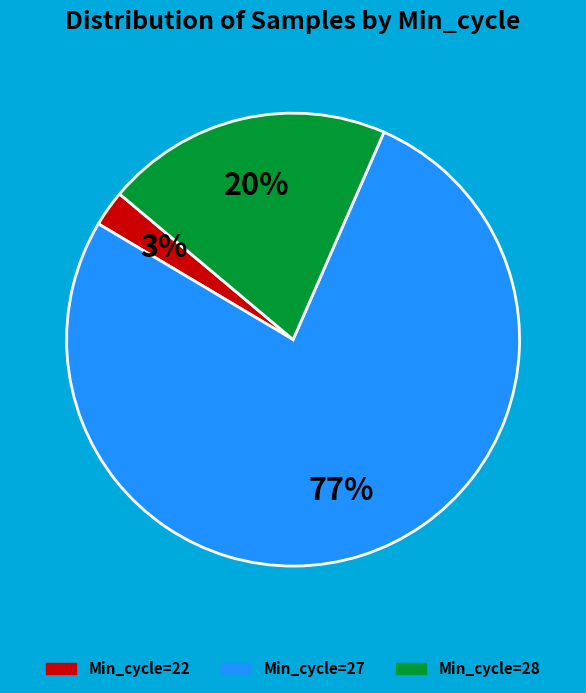

How many slices are in this pie chart?

3